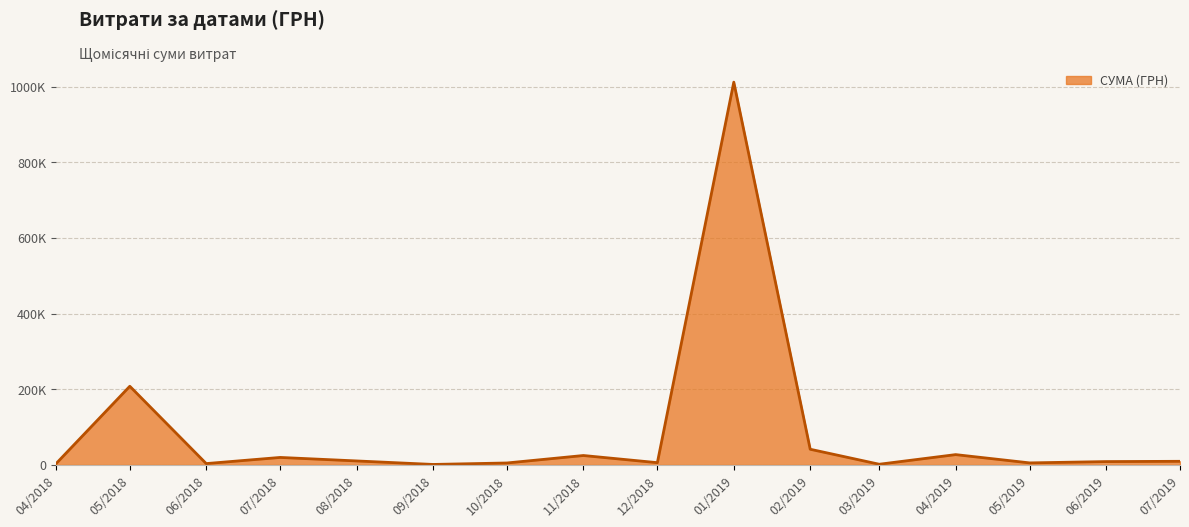

Does the chart display data point markers on the line(s)?

No